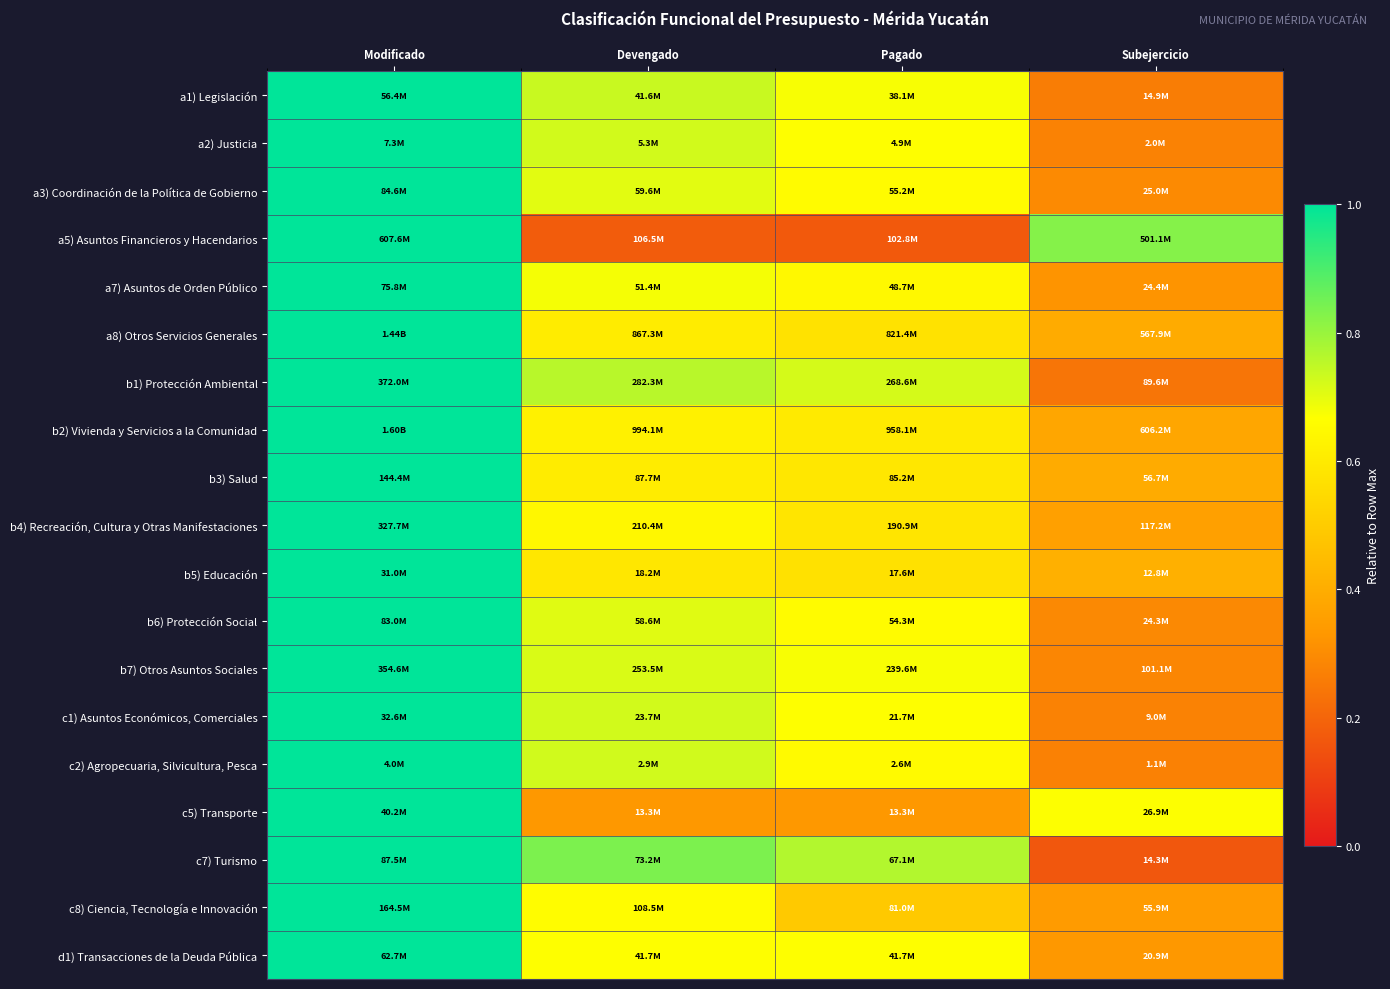

Count the number of categories in the chart.

4